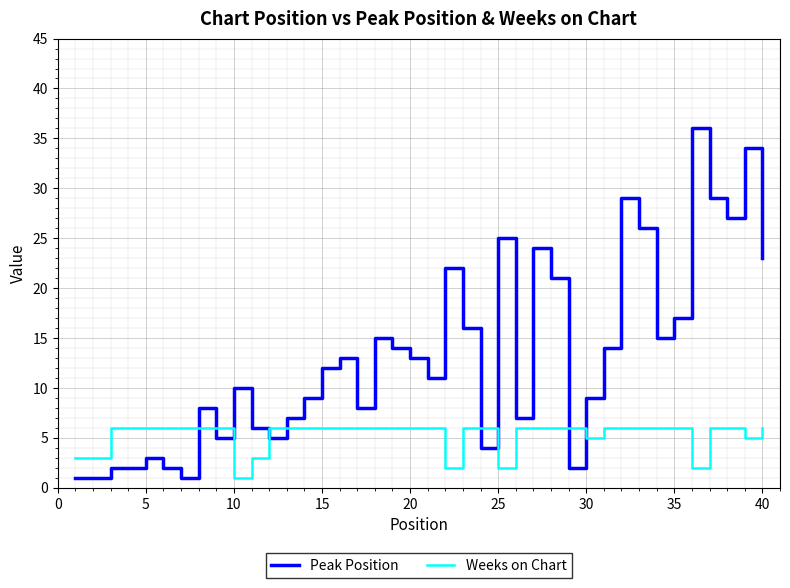

Which series has the widest spread of values?

Peak Position